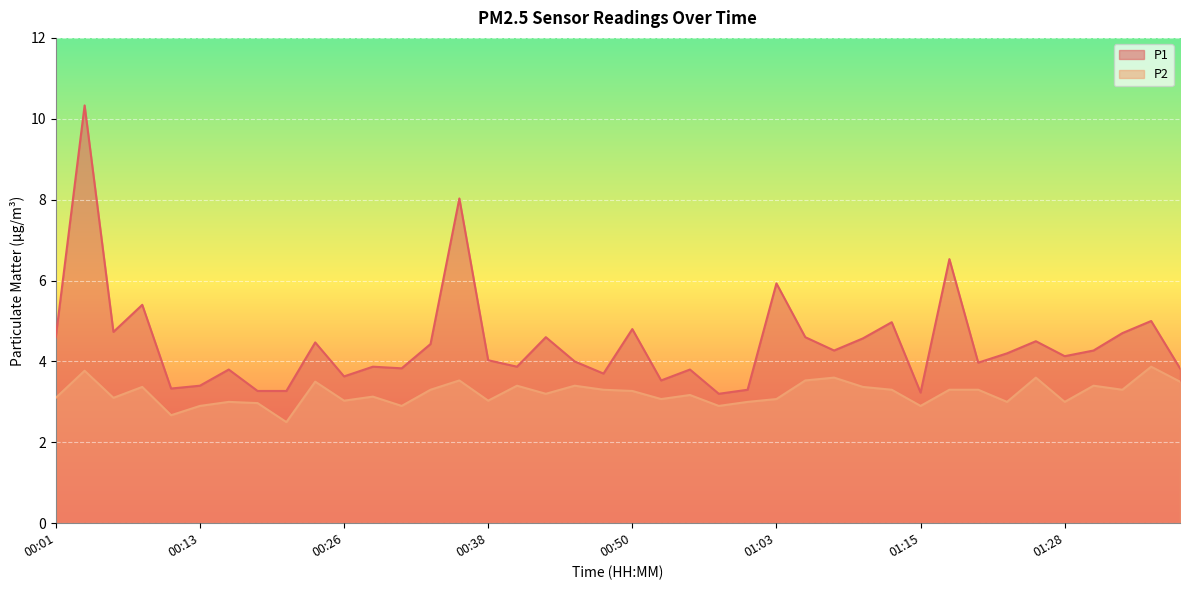

Does the chart display data point markers on the line(s)?

No